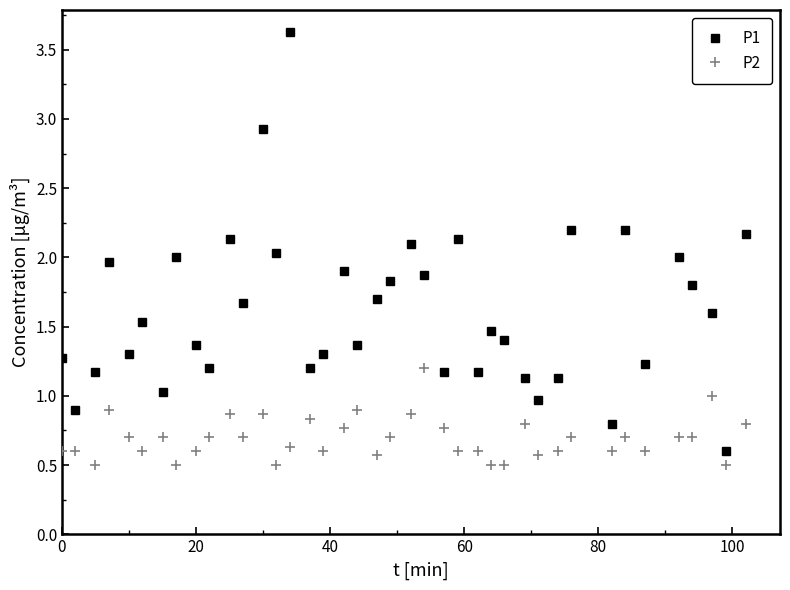

List the series in order of their peak value, lowest first.

P2, P1